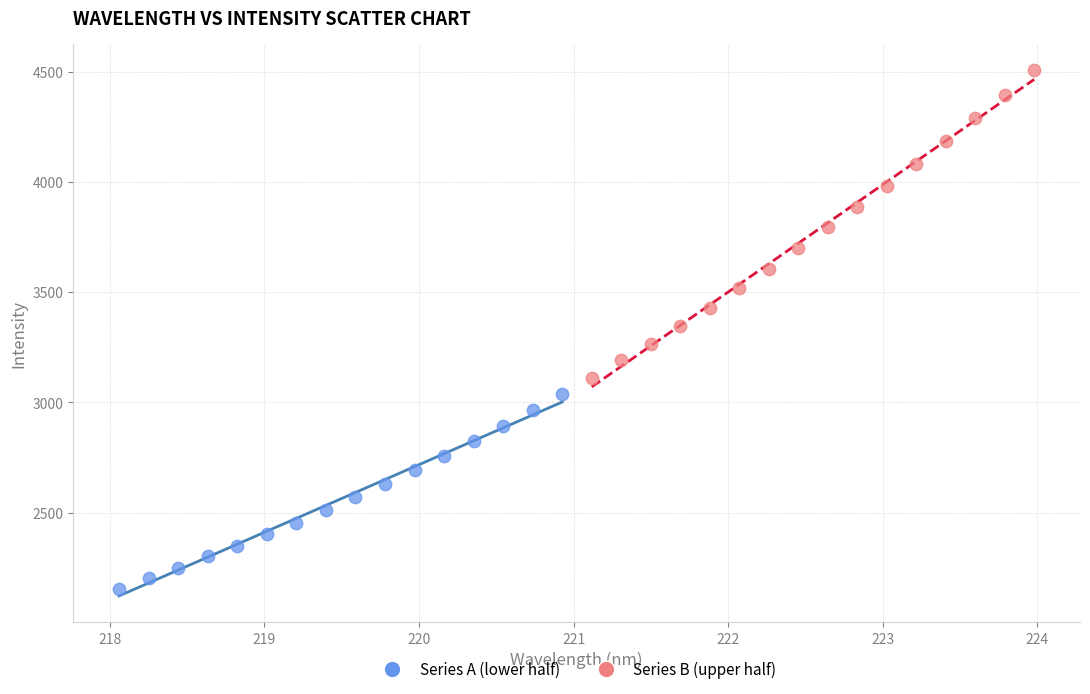

Which series has the largest Y range (max minus min)?

Series B (upper half)